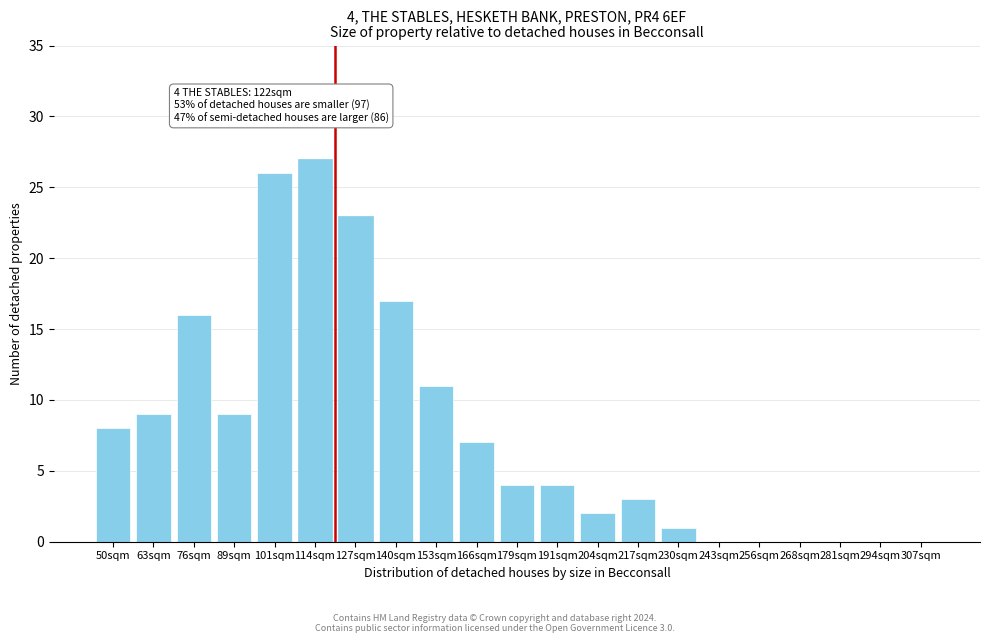

Reading left to right, list all the values displayed in this chart.

50sqm=8	63sqm=9	76sqm=16	89sqm=9	101sqm=26	114sqm=27	127sqm=23	140sqm=17	153sqm=11	166sqm=7	179sqm=4	191sqm=4	204sqm=2	217sqm=3	230sqm=1	243sqm=0	256sqm=0	268sqm=0	281sqm=0	294sqm=0	307sqm=0